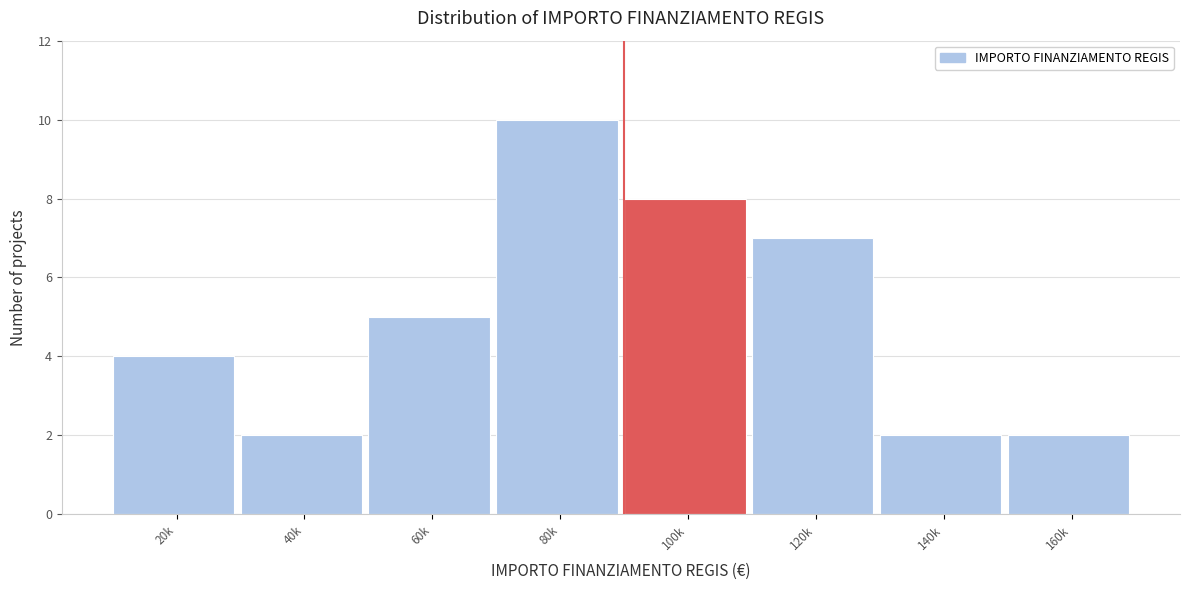

Reading left to right, transcribe all the data shown in this chart.

4	2	5	10	8	7	2	2